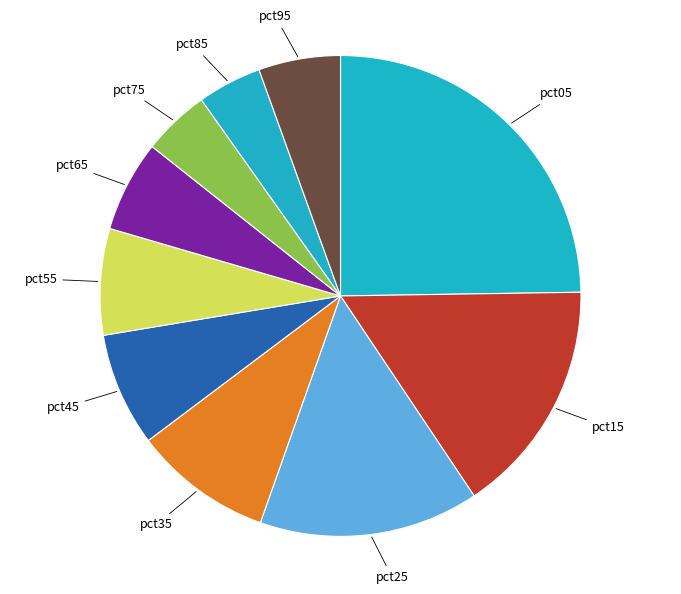

The pct95 slice represents 6% of the pie. True or false?

True